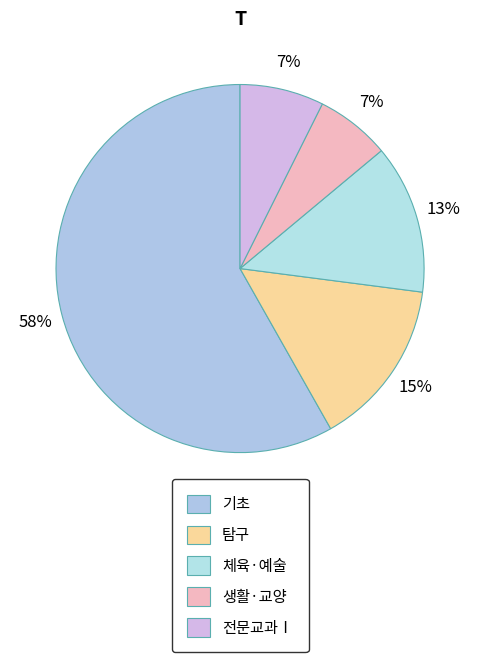

Combined, what portion of the pie is 탐구 and 체육·예술?

27.9%